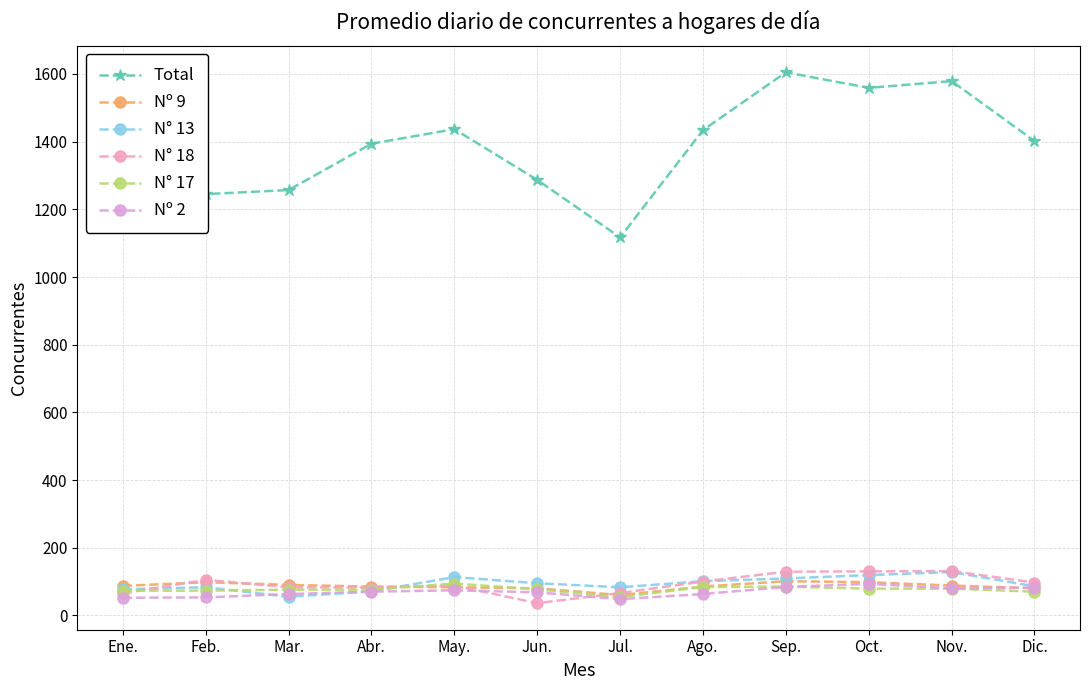

True or false: Nº 2 has more than 0 interior local peaks.

True